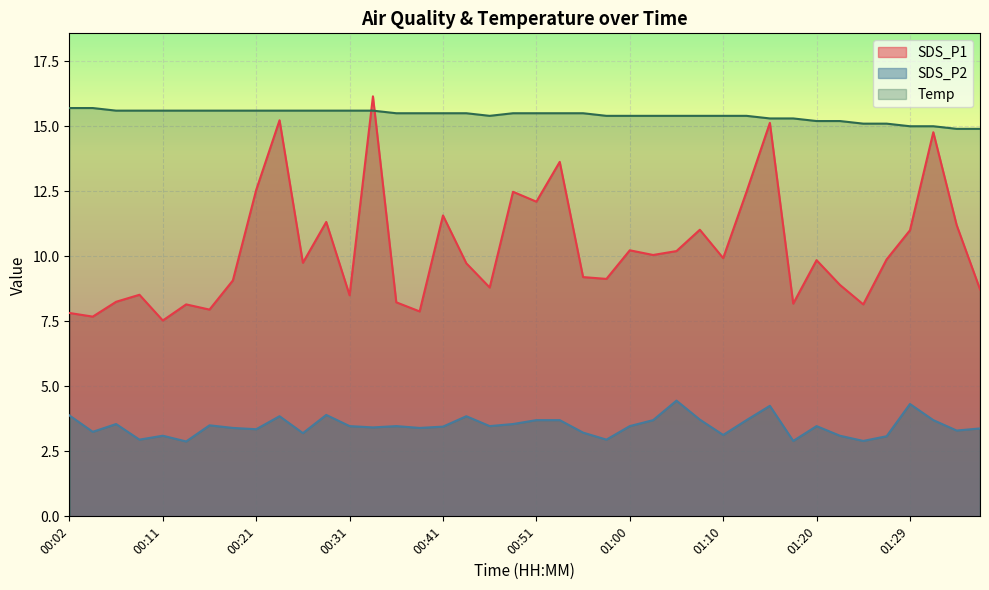

Count the Temp values in the range 15 to 16.

38